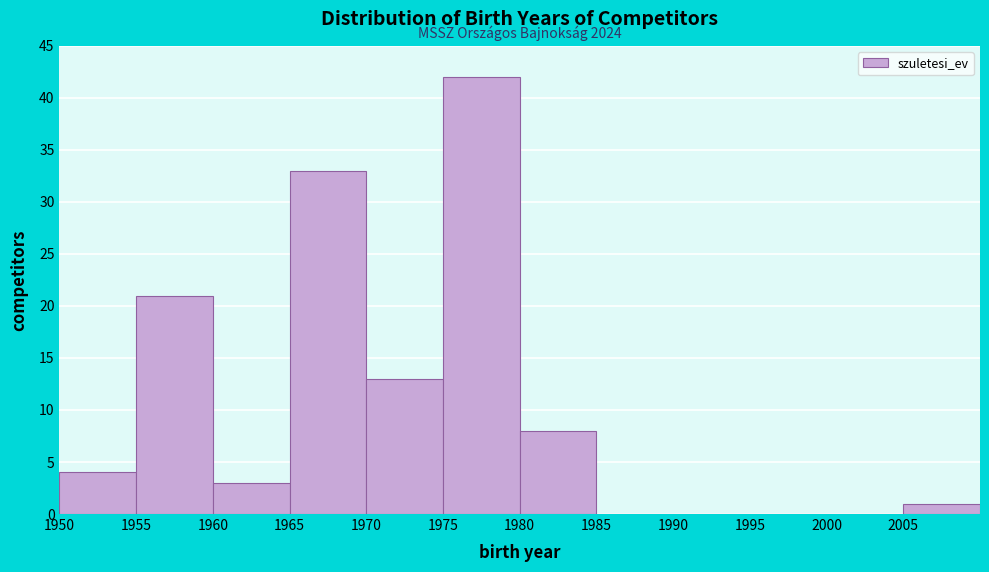

Over which range of the x-axis is the bar tallest?

1975 to 1980